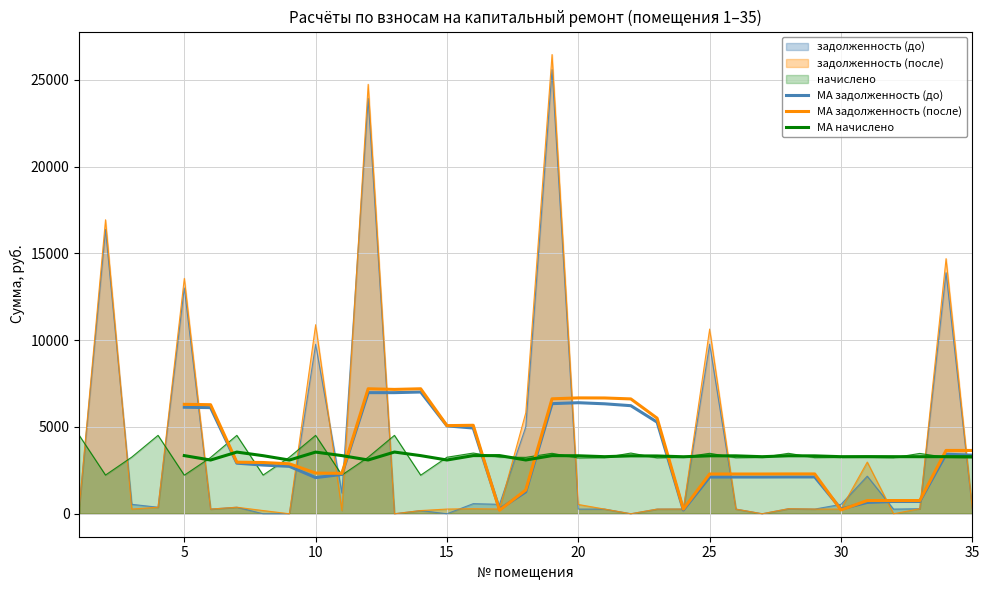

How many intersections are there between MA задолженность (до) and MA задолженность (после)?

4